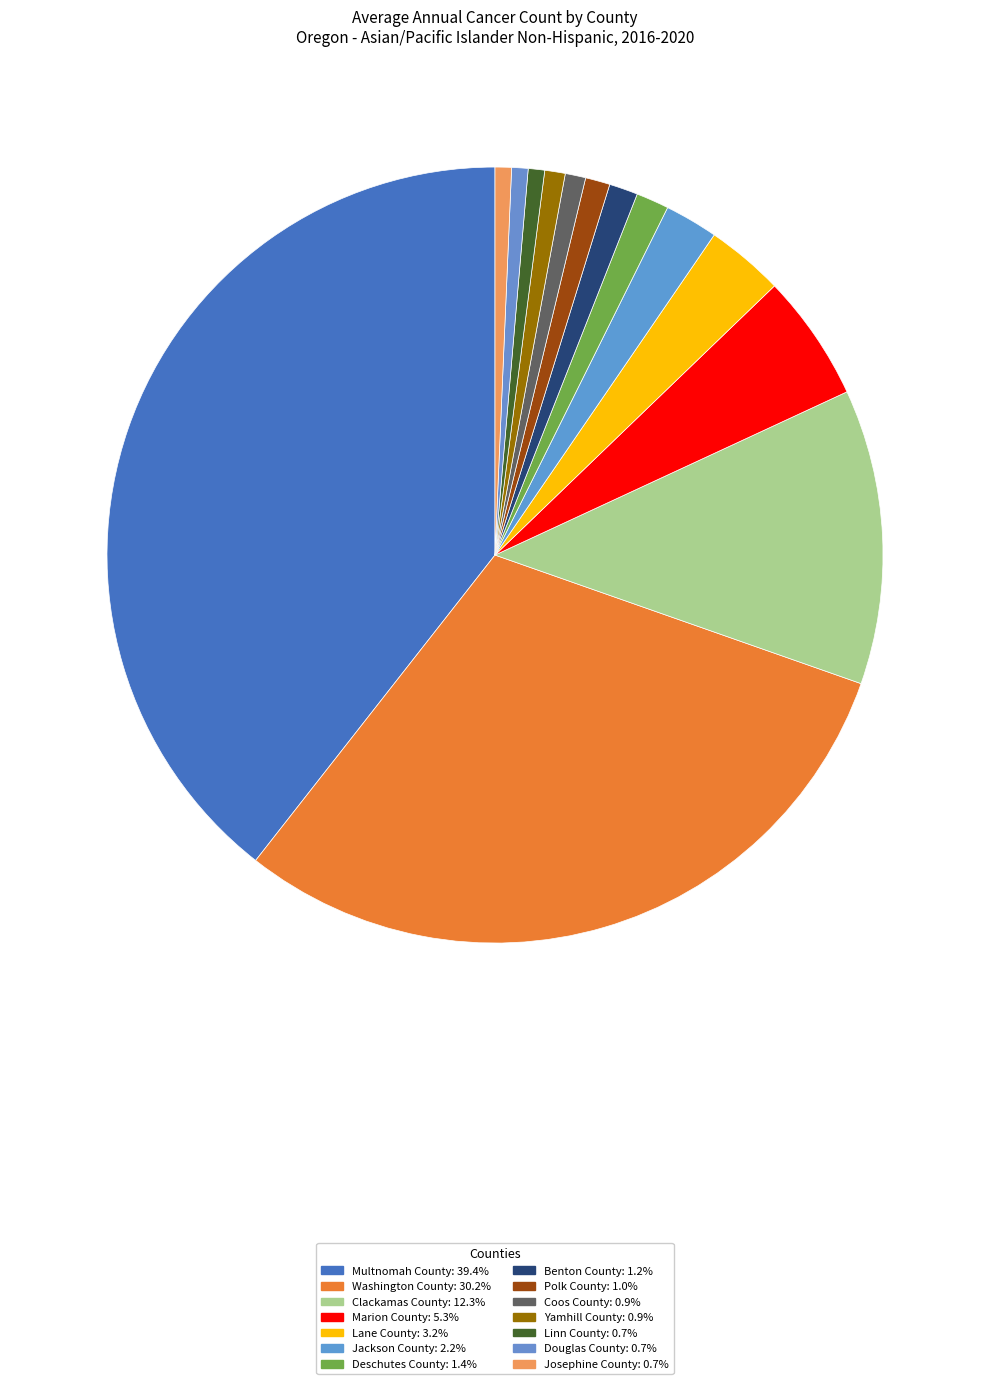

What percentage is the Washington County slice, to the nearest percent?

30%